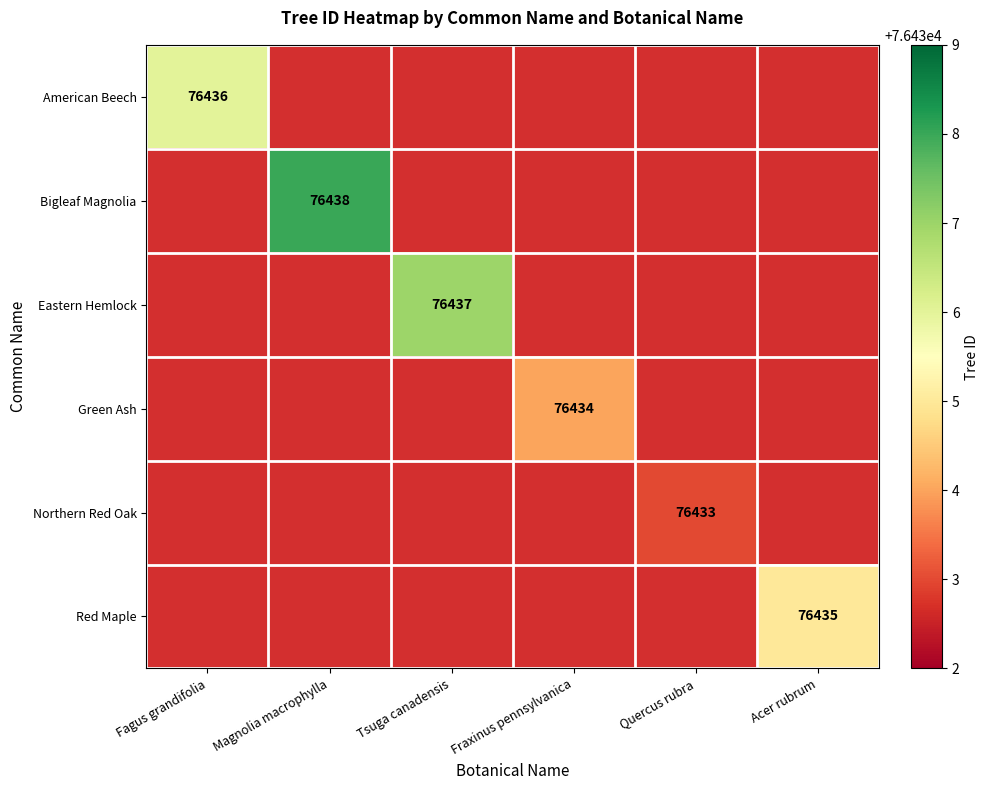

The Red Maple series shows 76435 at Acer rubrum. True or false?

True